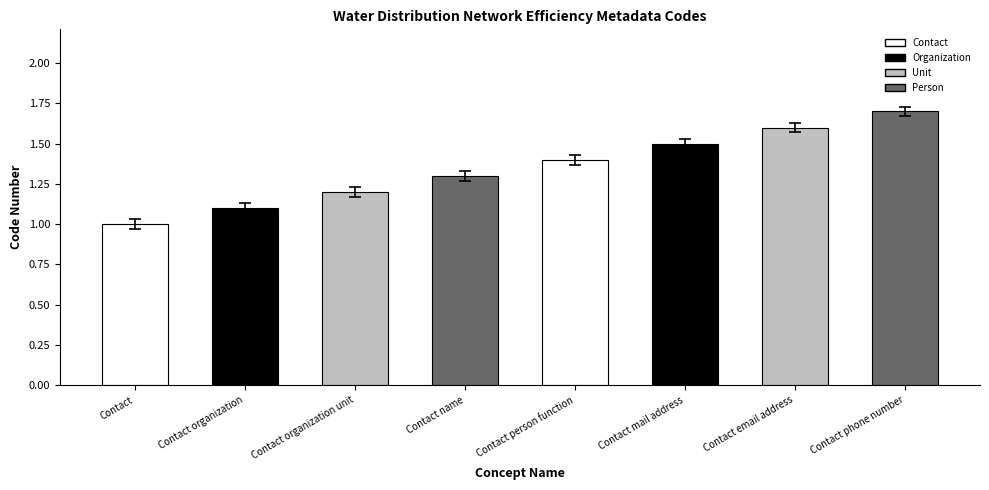

What is the sum of all values?

10.8